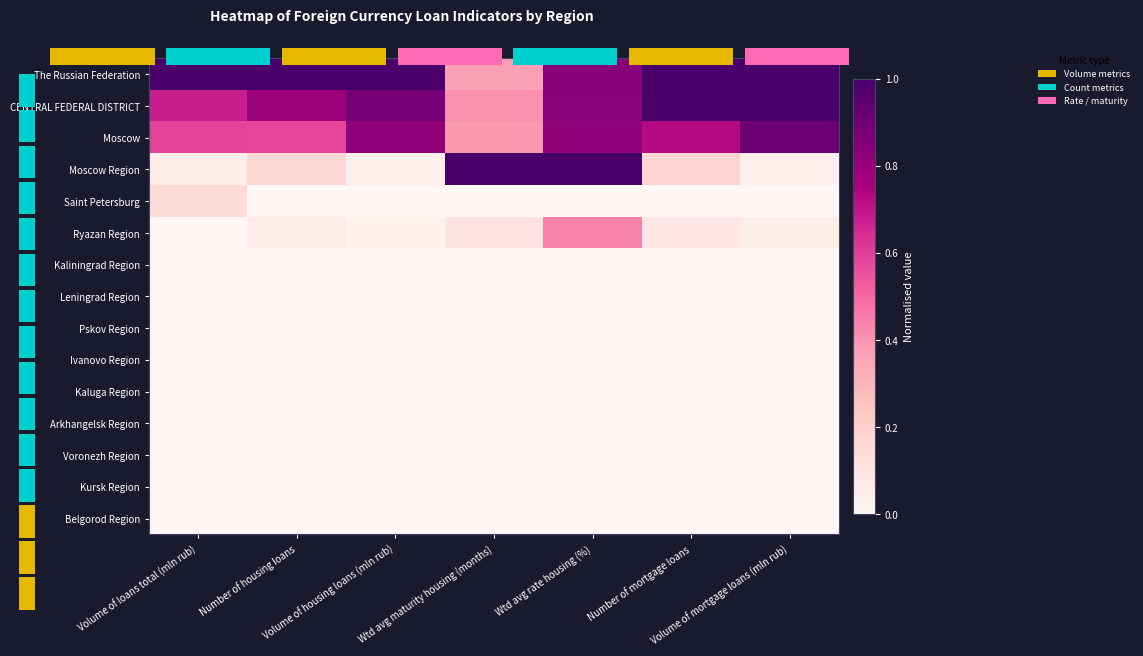

True or false: Moscow has a value of 0.4 at Wtd avg maturity housing (months).

True